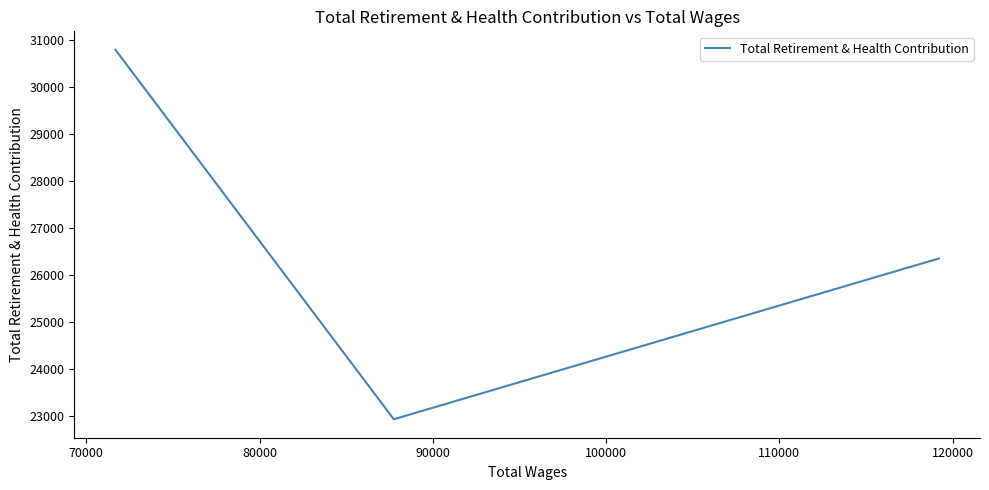

Count the values in the range 22933 to 30786.

3